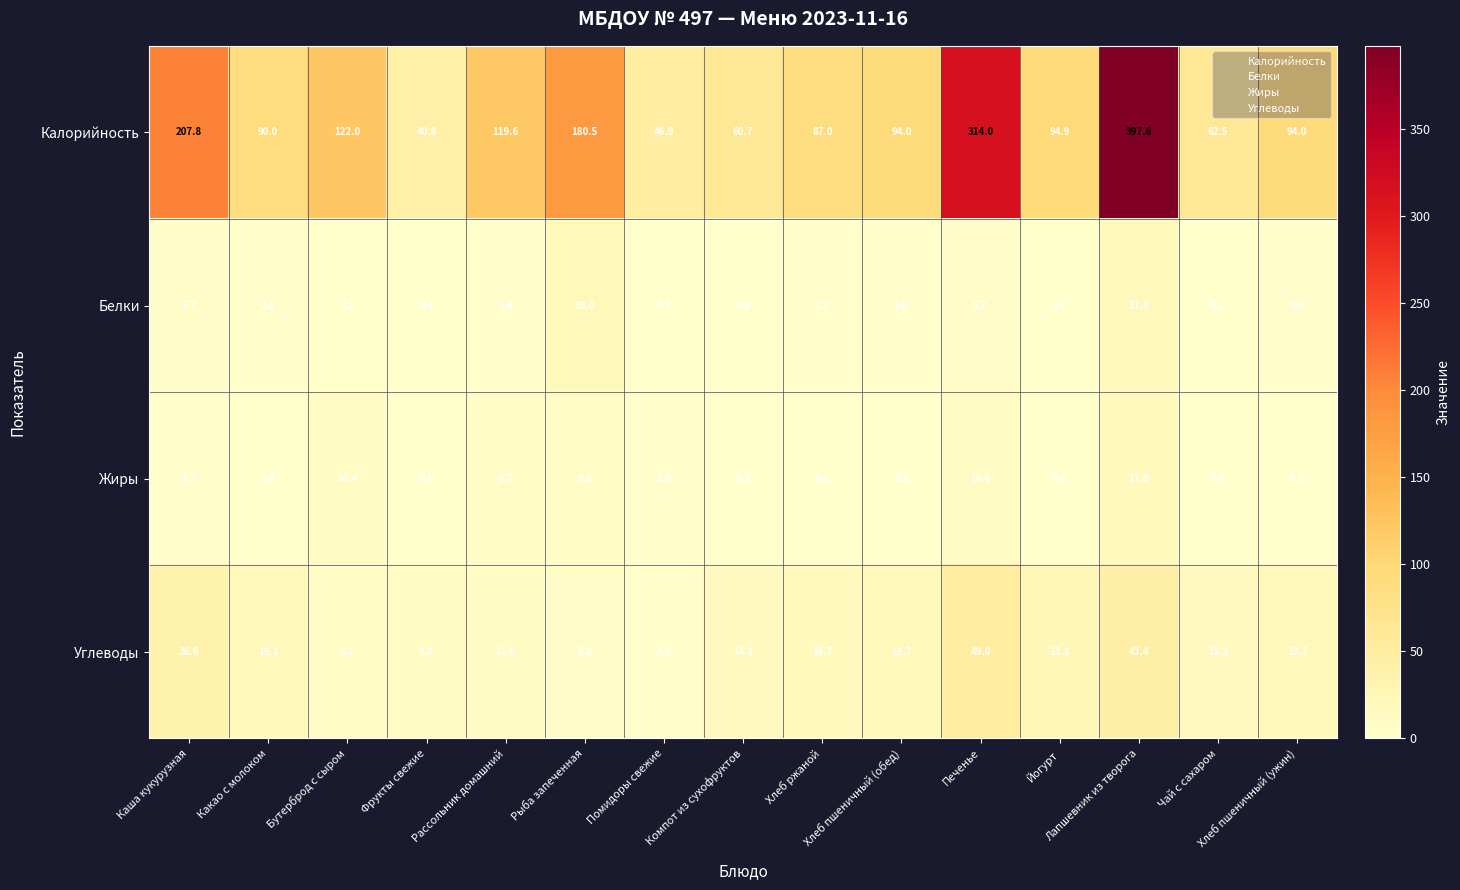

List the series in order of their peak value, highest first.

Калорийность, Углеводы, Белки, Жиры